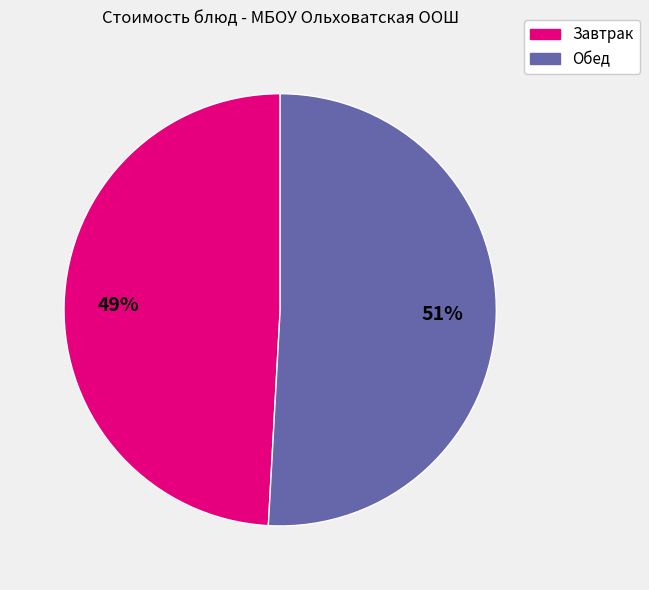

To the nearest percent, what is the average slice percentage?

50%